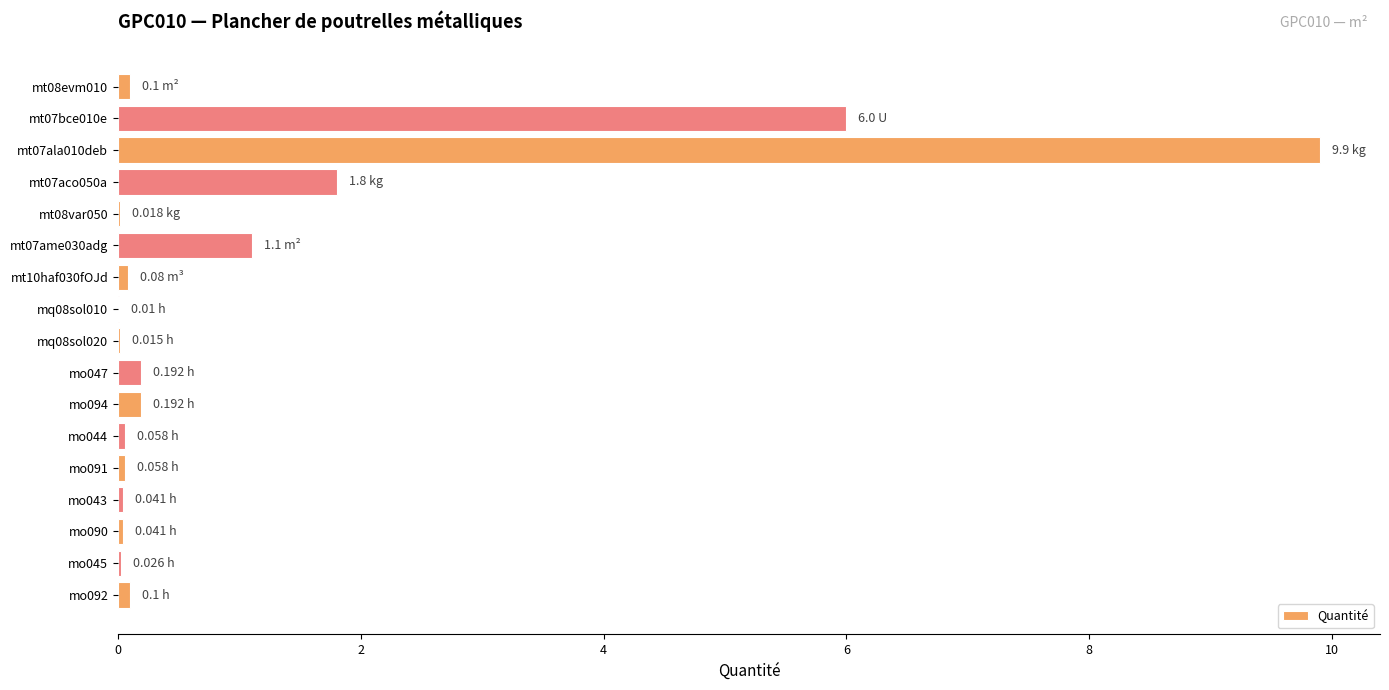

What is the sum of all values?

19.7